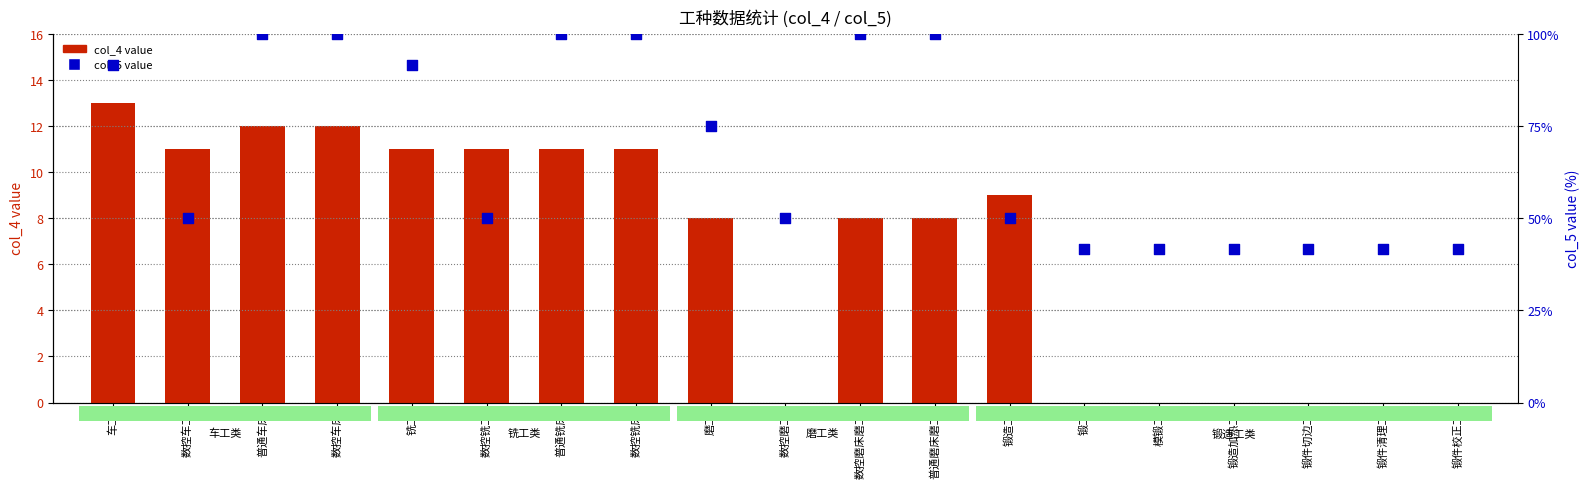

Which series reaches the maximum Y coordinate?

col_5 value